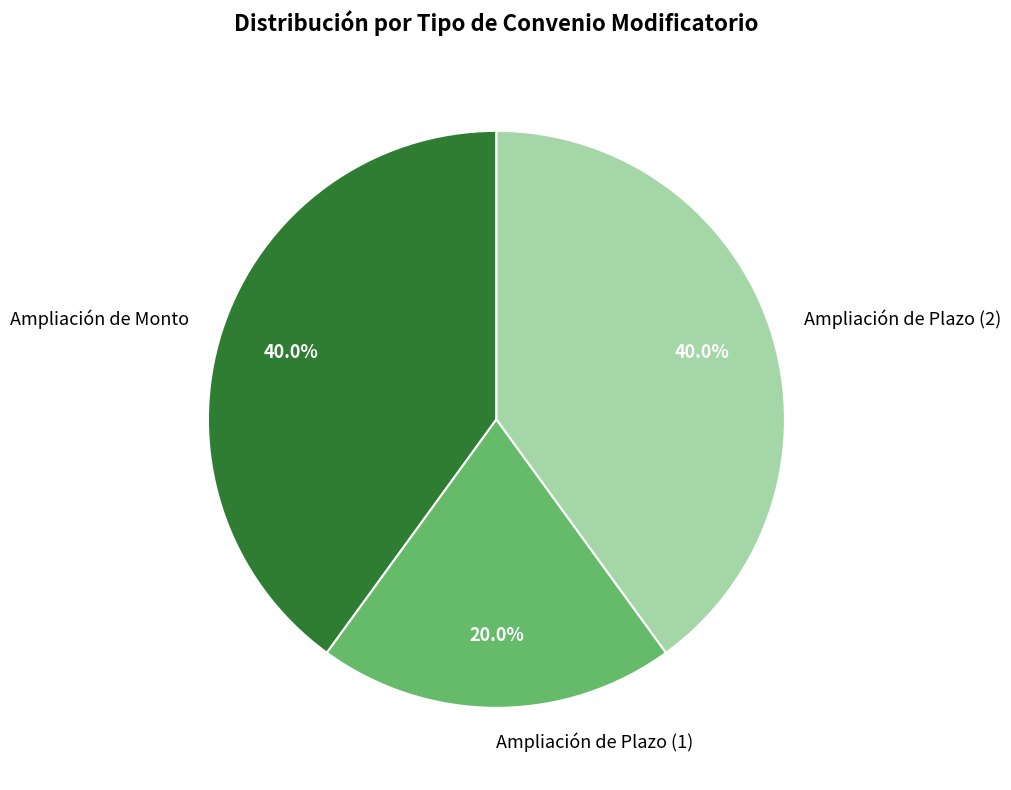

What is the smallest slice in the pie chart?

Ampliación de Plazo (1)